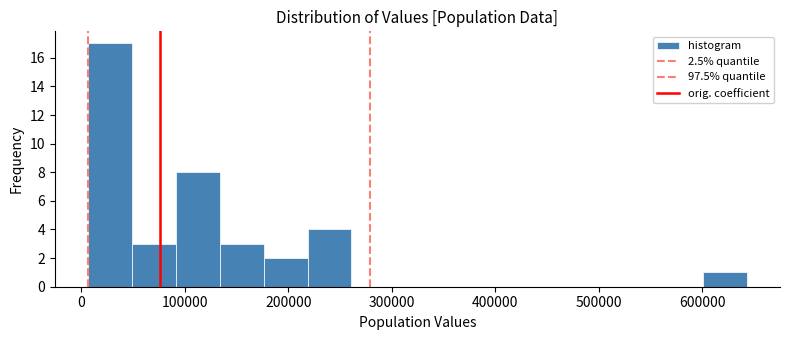

Reading left to right, list every bar in this chart as the range it spans on the x-axis followed by its height. Neither the bar edges nor the heights are printed on the chart, so give them approximately, as read against the axes.

10000 to 50000: 17
50000 to 90000: 3
90000 to 130000: 8
130000 to 180000: 3
180000 to 220000: 2
220000 to 260000: 4
260000 to 300000: 0
300000 to 350000: 0
350000 to 390000: 0
390000 to 430000: 0
430000 to 470000: 0
470000 to 520000: 0
520000 to 560000: 0
560000 to 600000: 0
600000 to 640000: 1